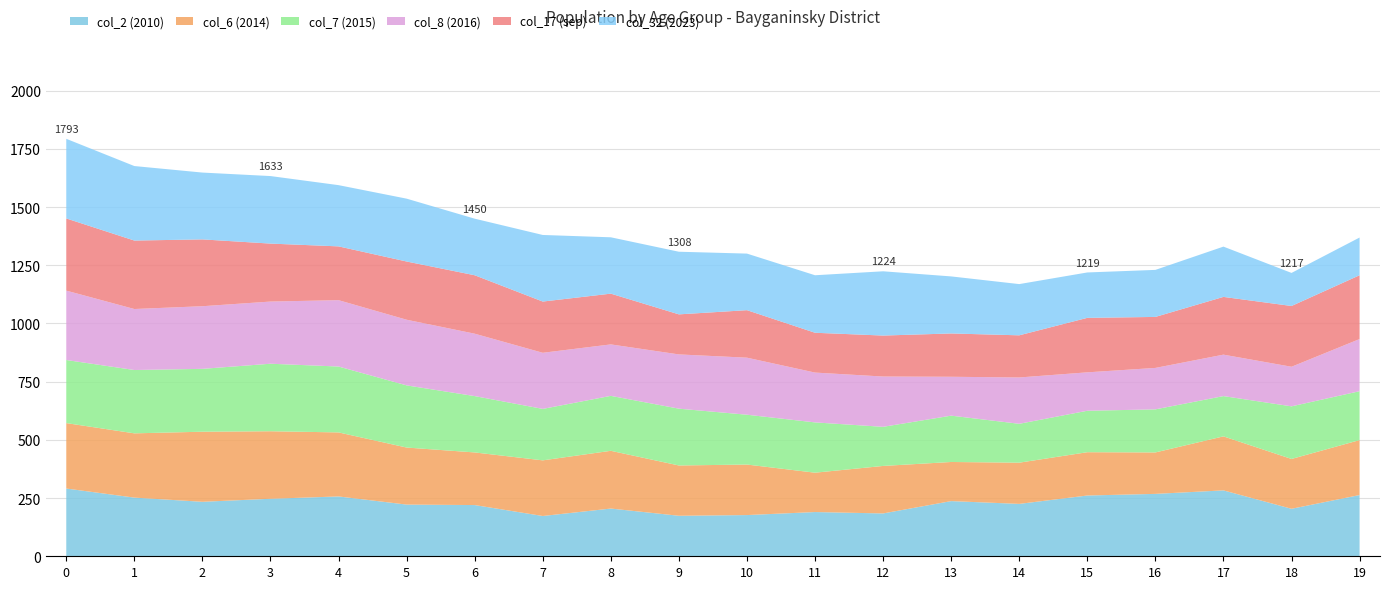

Reading left to right, transcribe all the data shown in this chart.

col_2 (2010): 0=291	1=252	2=234	3=247	4=257	5=222	6=220	7=173	8=205	9=174	10=177	11=190	12=184	13=237	14=225	15=261	16=268	17=283	18=204	19=263
col_6 (2014): 0=281	1=276	2=301	3=290	4=275	5=245	6=226	7=239	8=248	9=216	10=217	11=169	12=204	13=168	14=177	15=186	16=178	17=232	18=214	19=236
col_7 (2015): 0=271	1=272	2=270	3=290	4=283	5=267	6=242	7=221	8=236	9=244	10=214	11=216	12=168	13=199	14=167	15=178	16=185	17=173	18=226	19=210
col_8 (2016): 0=298	1=262	2=269	3=267	4=285	5=282	6=268	7=241	8=221	9=233	10=245	11=214	12=216	13=167	14=199	15=165	16=178	17=178	18=170	19=224
col_17 (sep): 0=310	1=294	2=287	3=249	4=231	5=250	6=251	7=220	8=218	9=172	10=204	11=171	12=176	13=186	14=181	15=234	16=219	17=248	18=261	19=274
col_32 (2023): 0=342	1=320	2=287	3=290	4=263	5=270	6=243	7=286	8=242	9=269	10=243	11=247	12=276	13=245	14=220	15=195	16=202	17=216	18=142	19=162